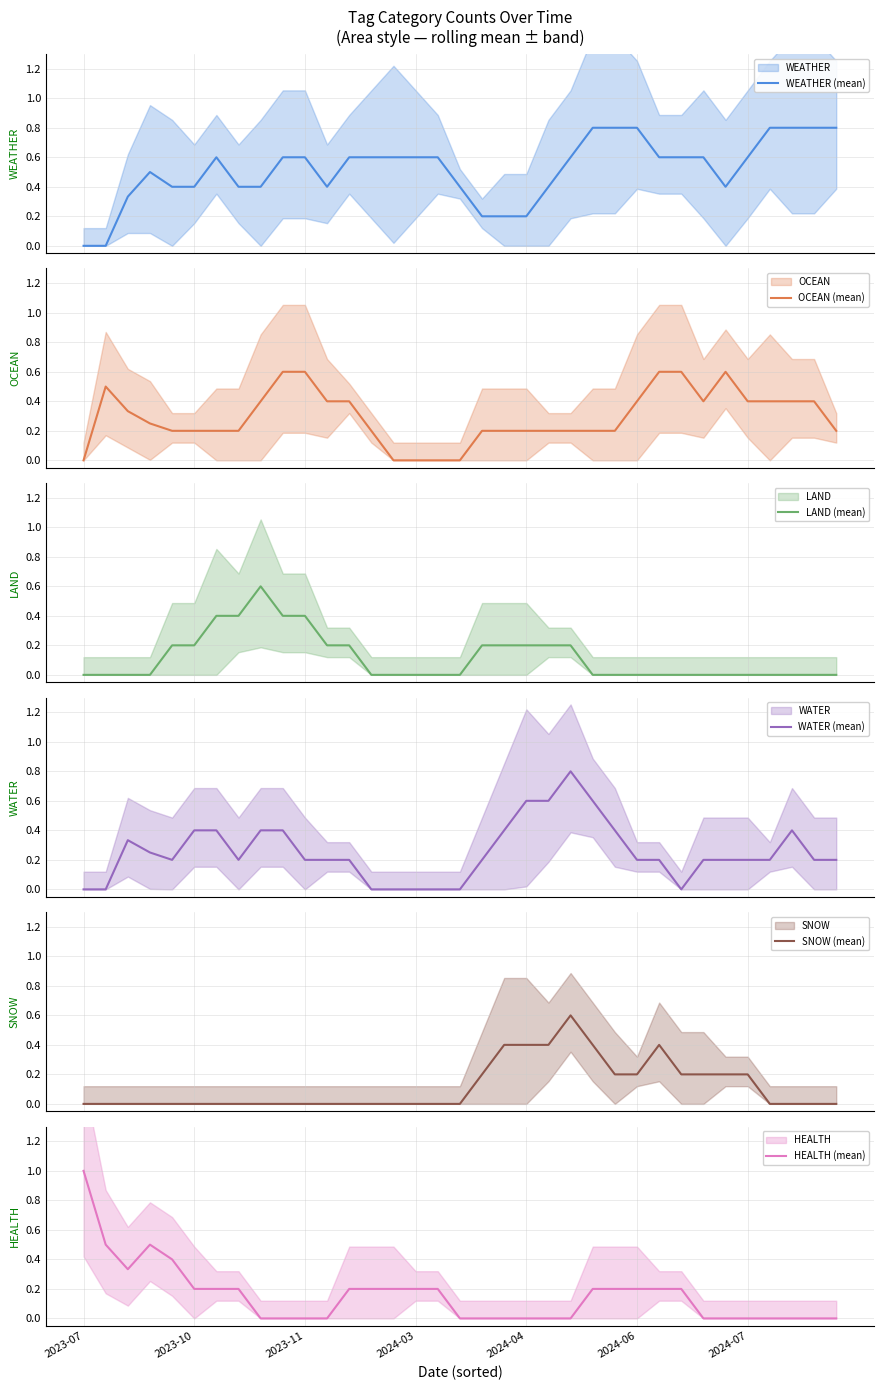

What is the highest value of the WEATHER (mean) series?

0.8